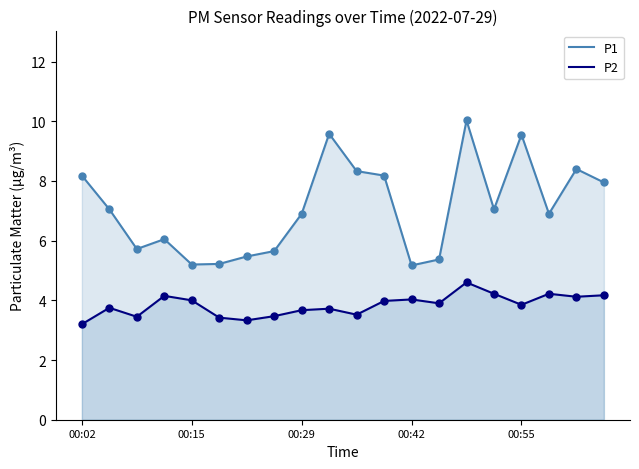

Which series has the largest total across all categories?

P1